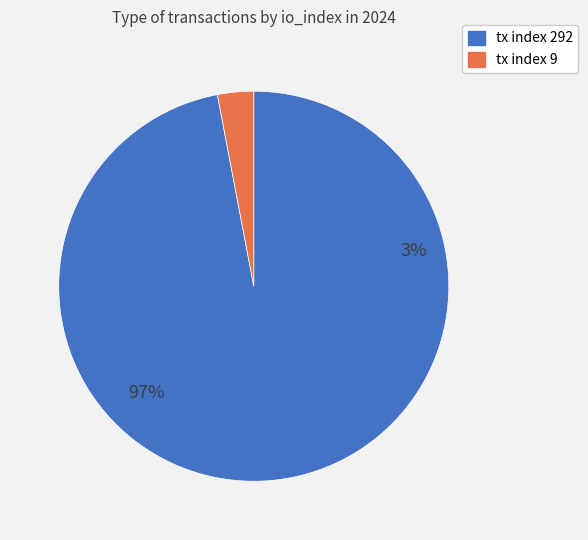

Combined, what portion of the pie is tx index 292 and tx index 9?

100.0%